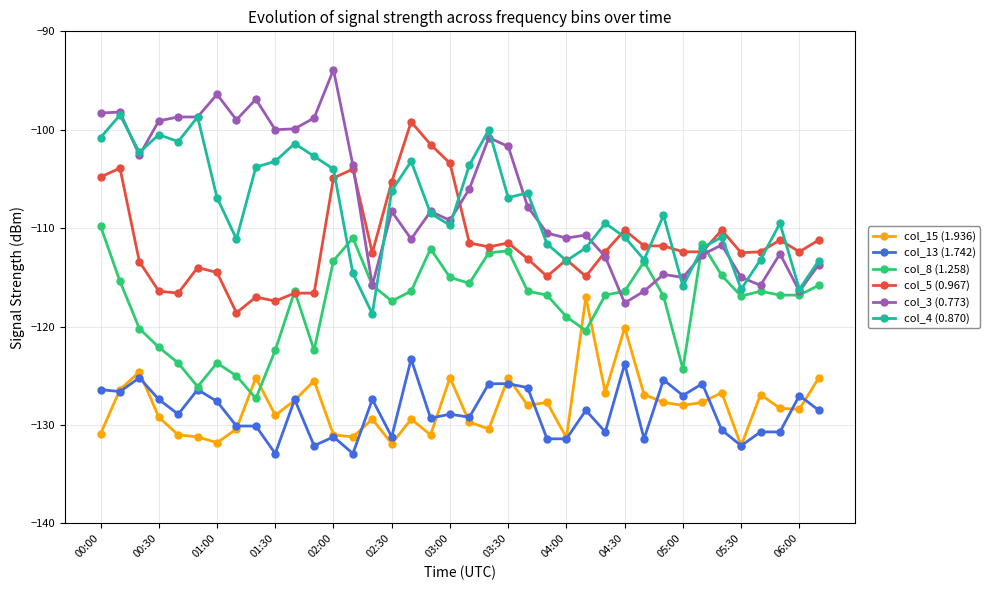

What is the value of the col_3 (0.773) point at the 33rd from the left?

-111.7